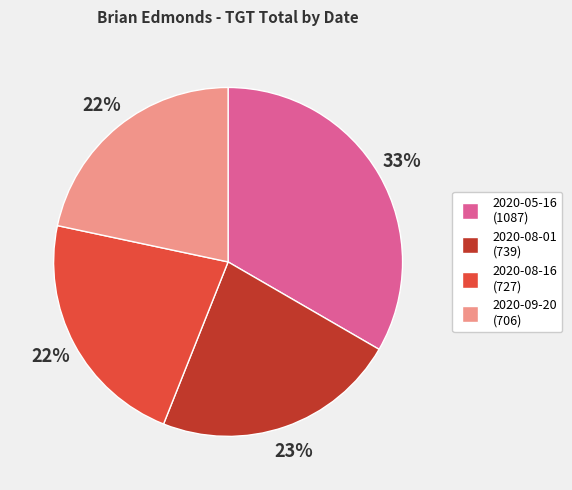

Which slice is the largest?

2020-05-16